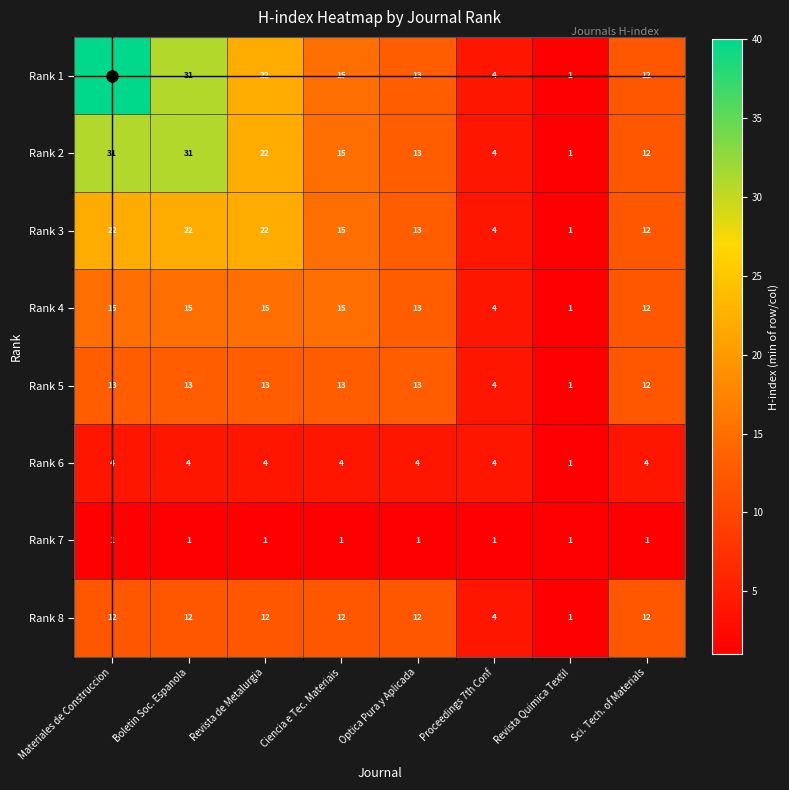

Where is Rank 4 nearest to the value 8?

Proceedings 7th Conf